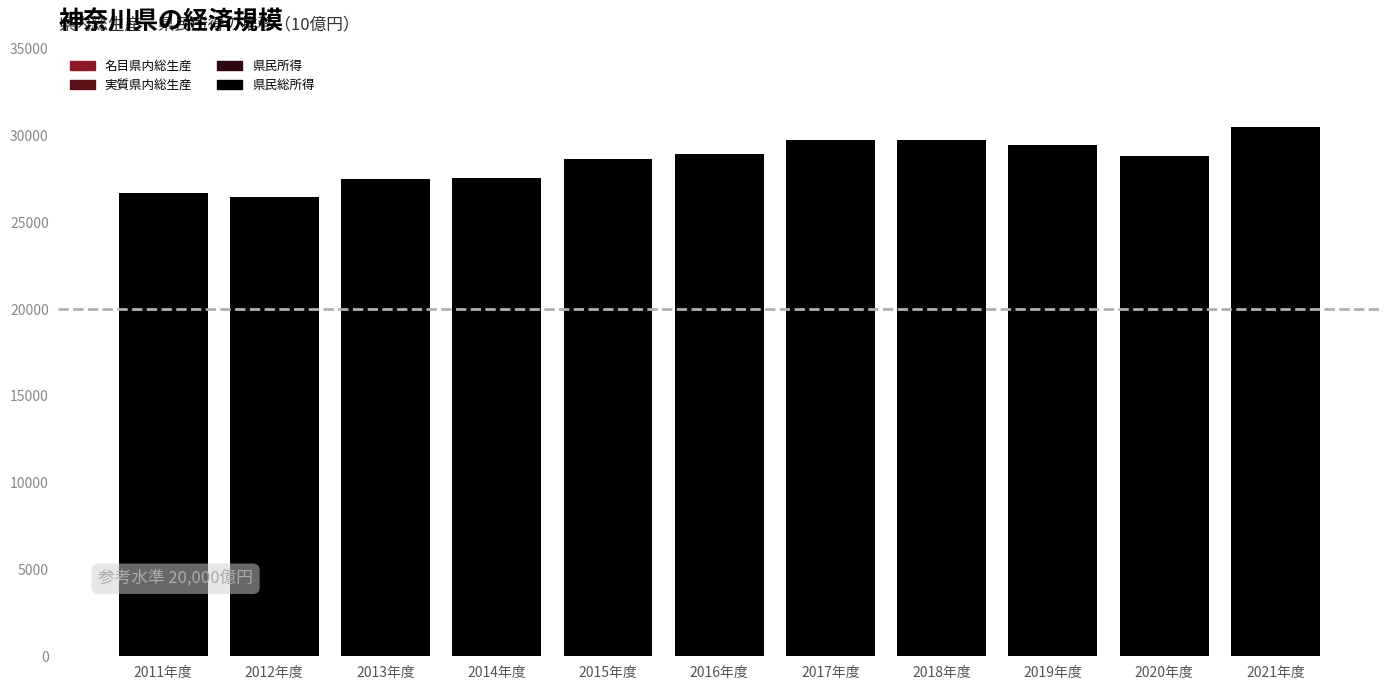

What is the sum of all 実質県内総生産 values?

250045.6